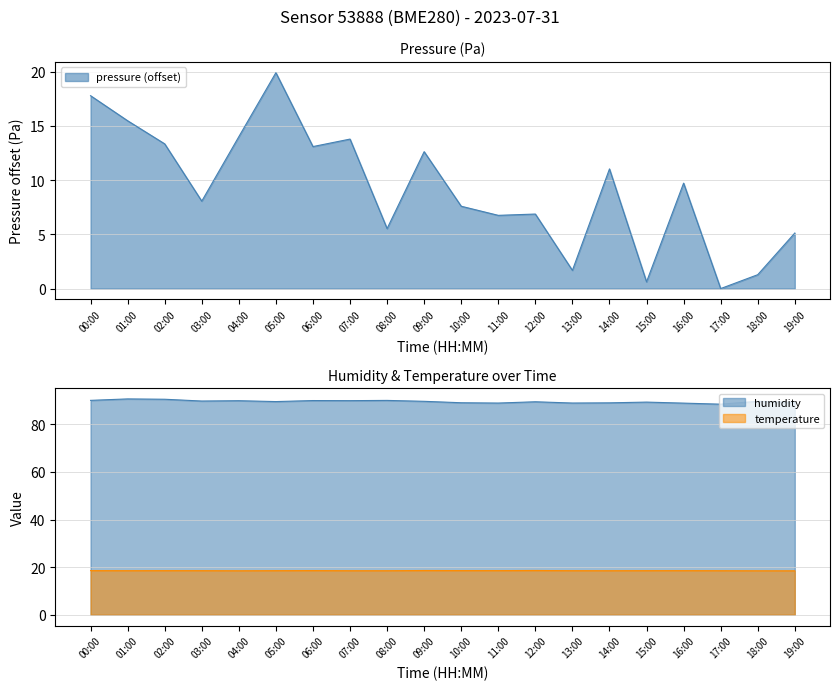

Is it true that temperature equals 18.6 at 00:00?

True